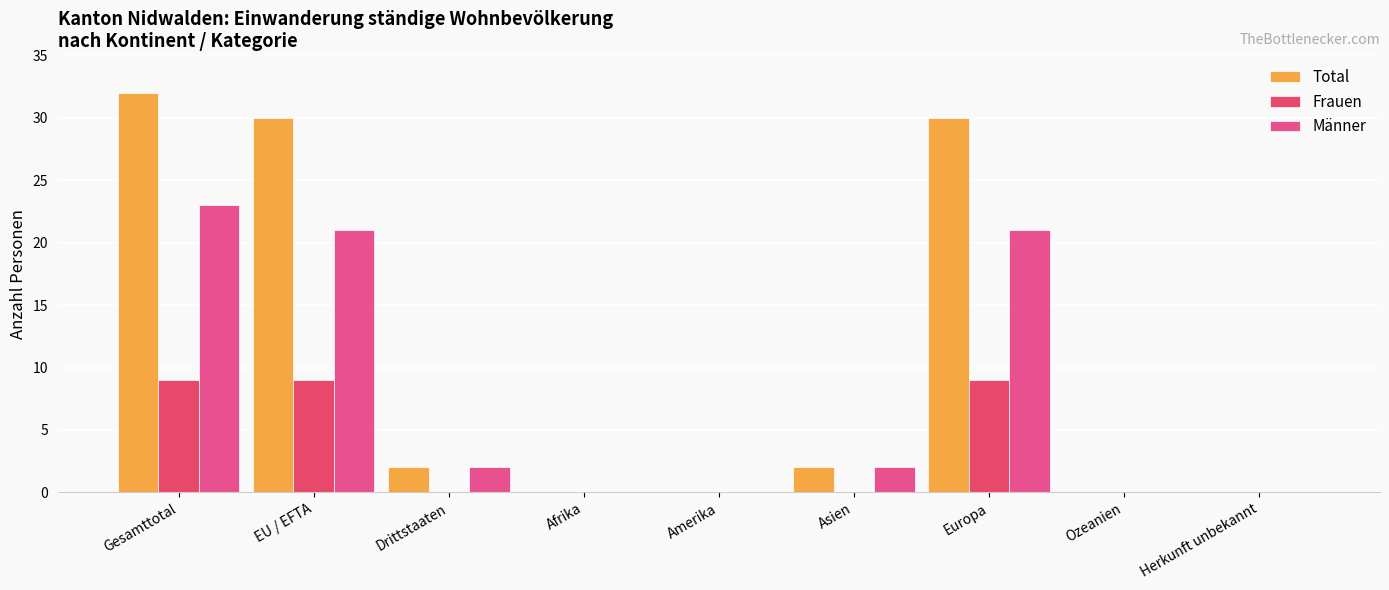

List the series in order of their peak value, lowest first.

Frauen, Männer, Total